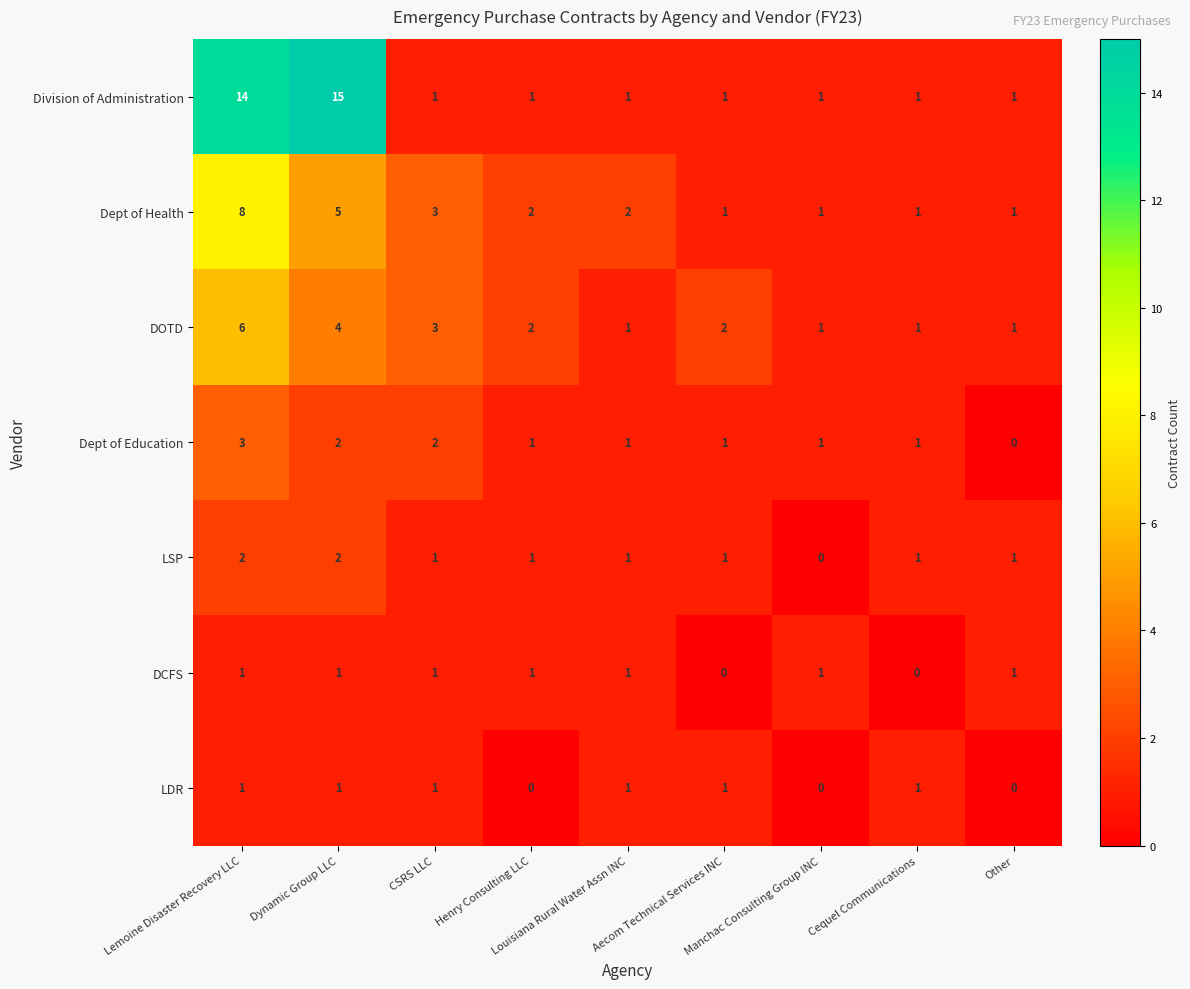

How many LSP values are between 1 and 2?

8